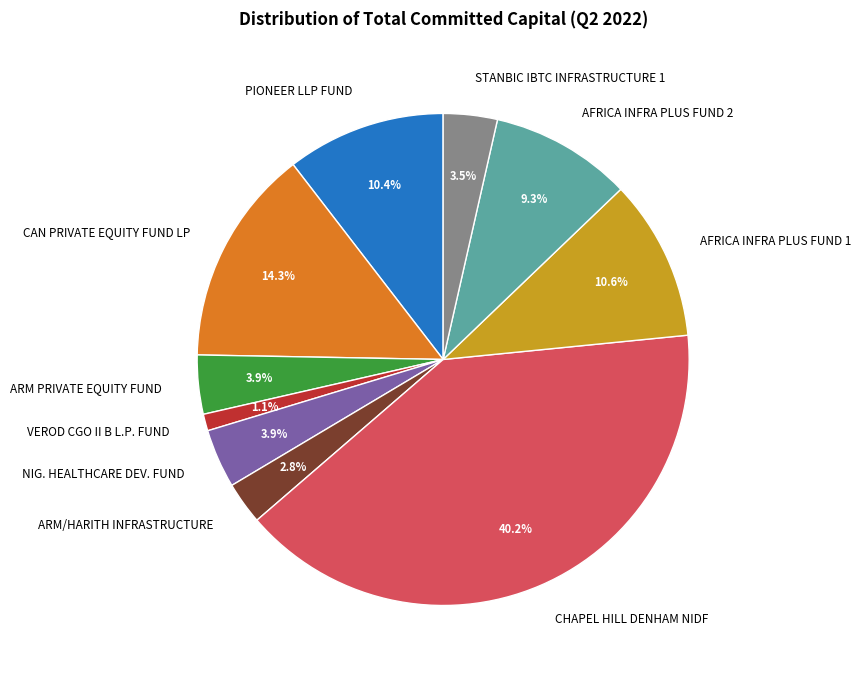

Between CHAPEL HILL DENHAM NIDF and AFRICA INFRA PLUS FUND 1, which is larger?

CHAPEL HILL DENHAM NIDF